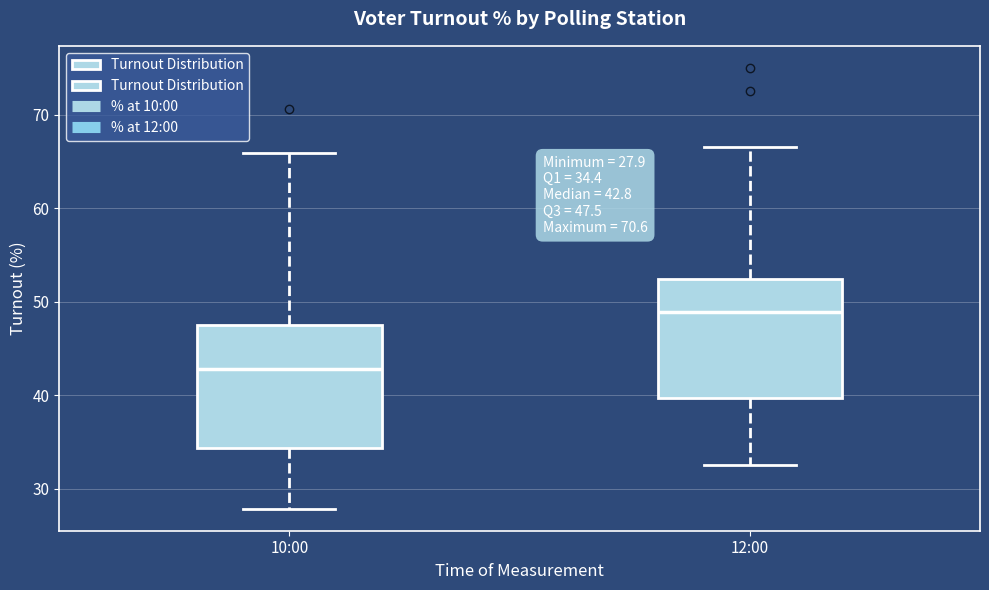

Which box's median line is the lowest?

10:00